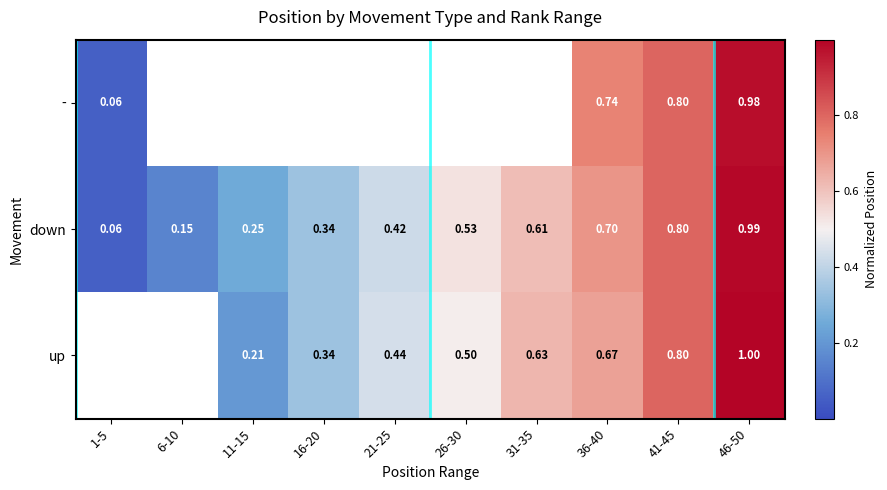

Is the value of down at 16-20 greater than the value of up at 21-25?

No